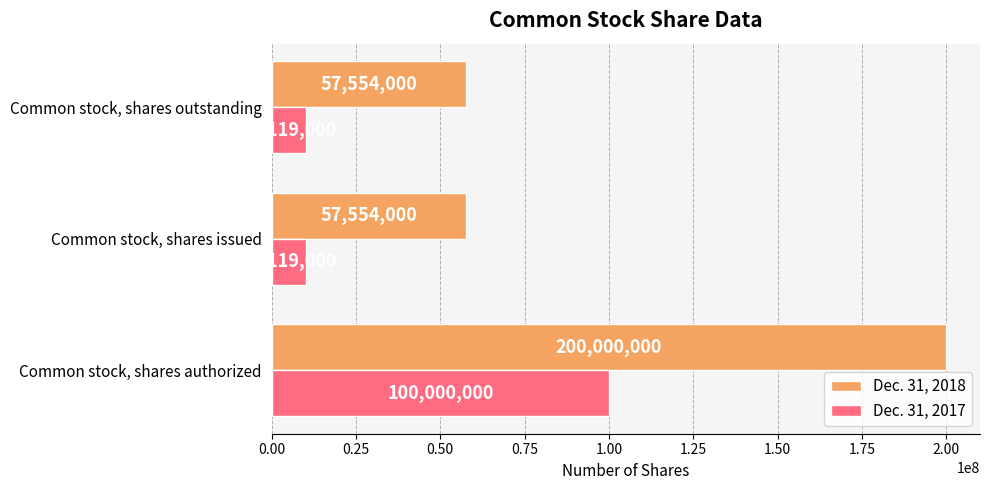

What is the greatest value displayed?

200000000